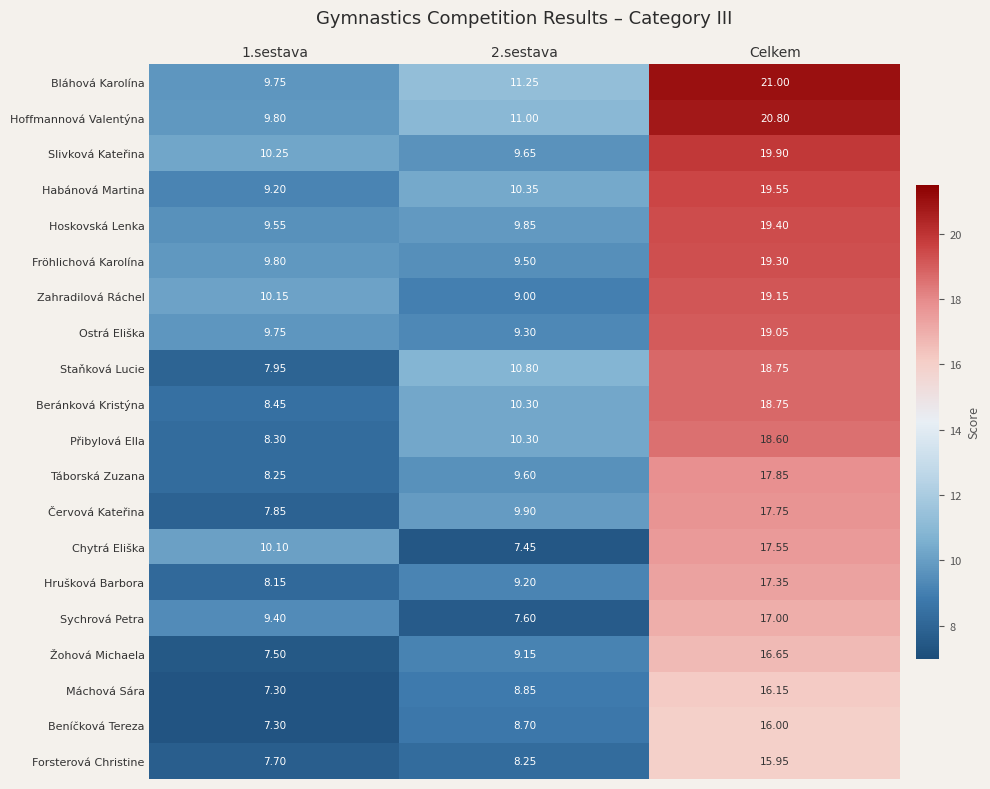

Which series has the widest spread of values?

Bláhová Karolína